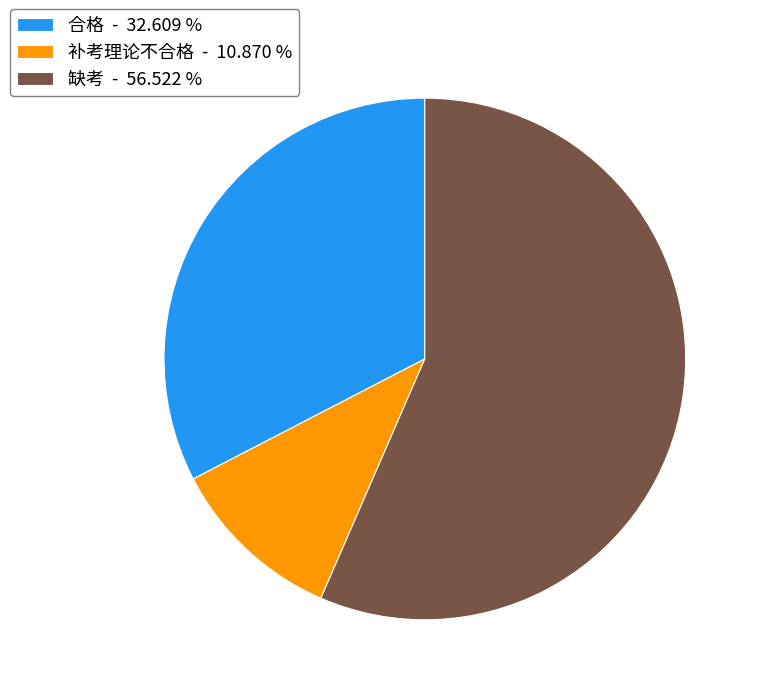

Rank the categories by value from lowest to highest.

补考理论不合格, 合格, 缺考